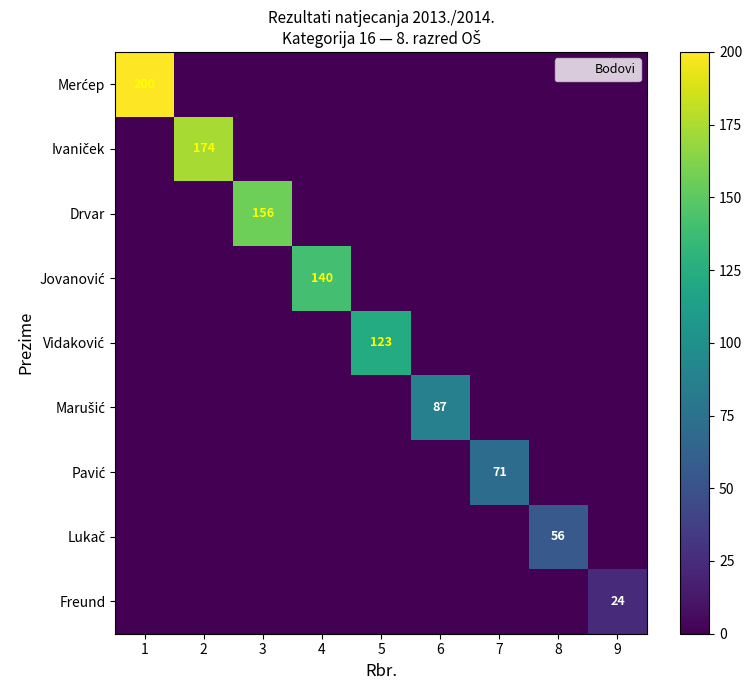

How many categories are shown in the chart?

9